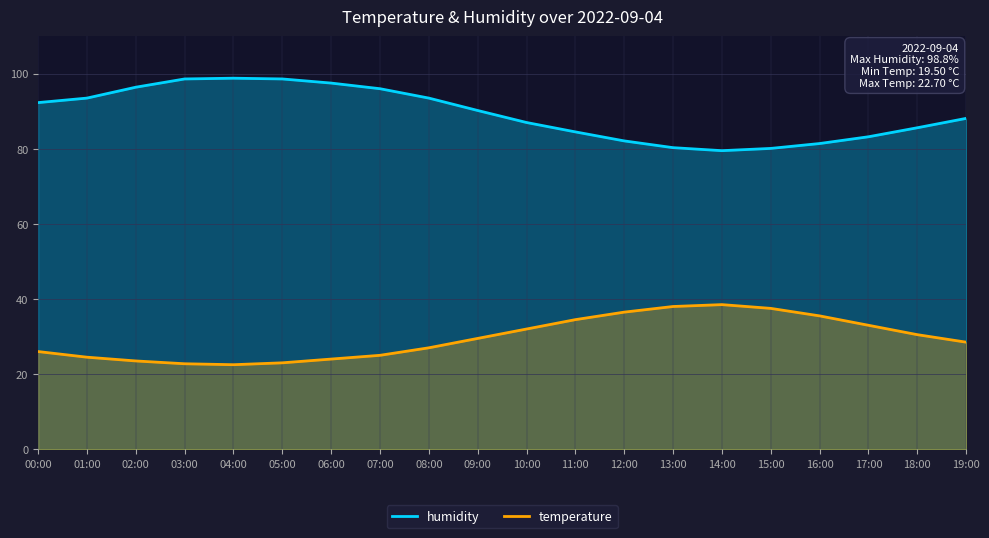

True or false: humidity and temperature cross at least once.

False